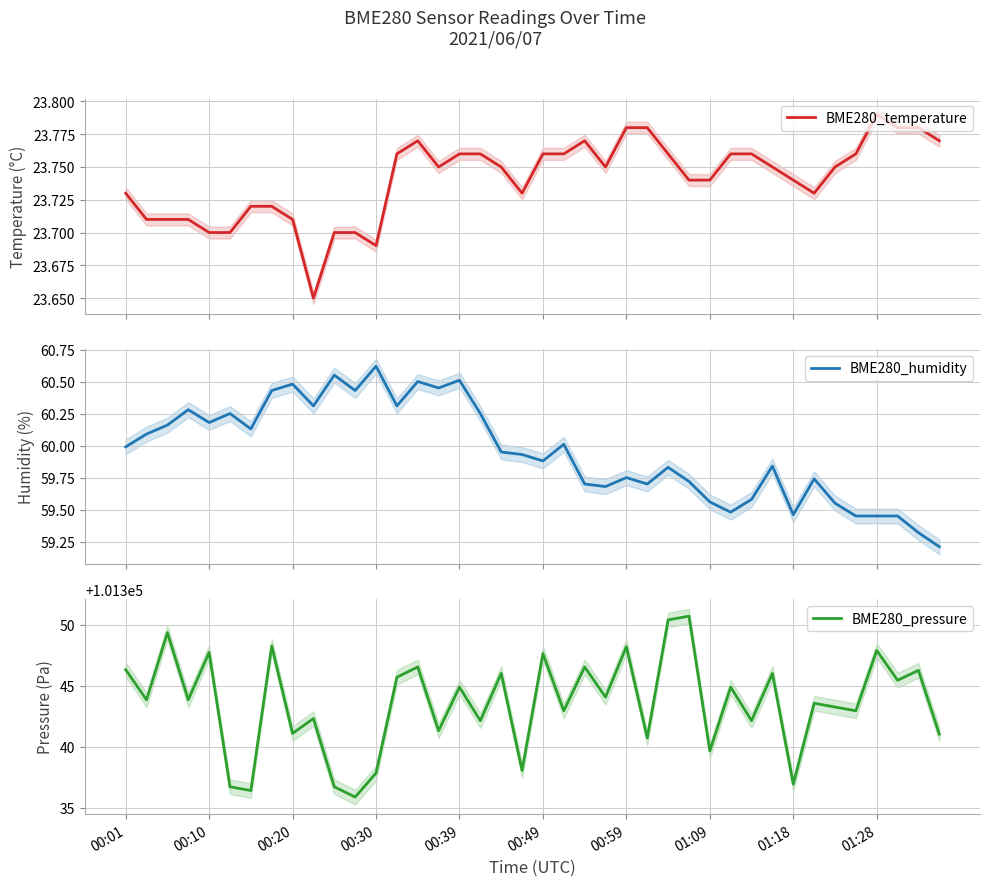

The BME280_pressure series shows 44974.4 at 00:39. True or false?

False